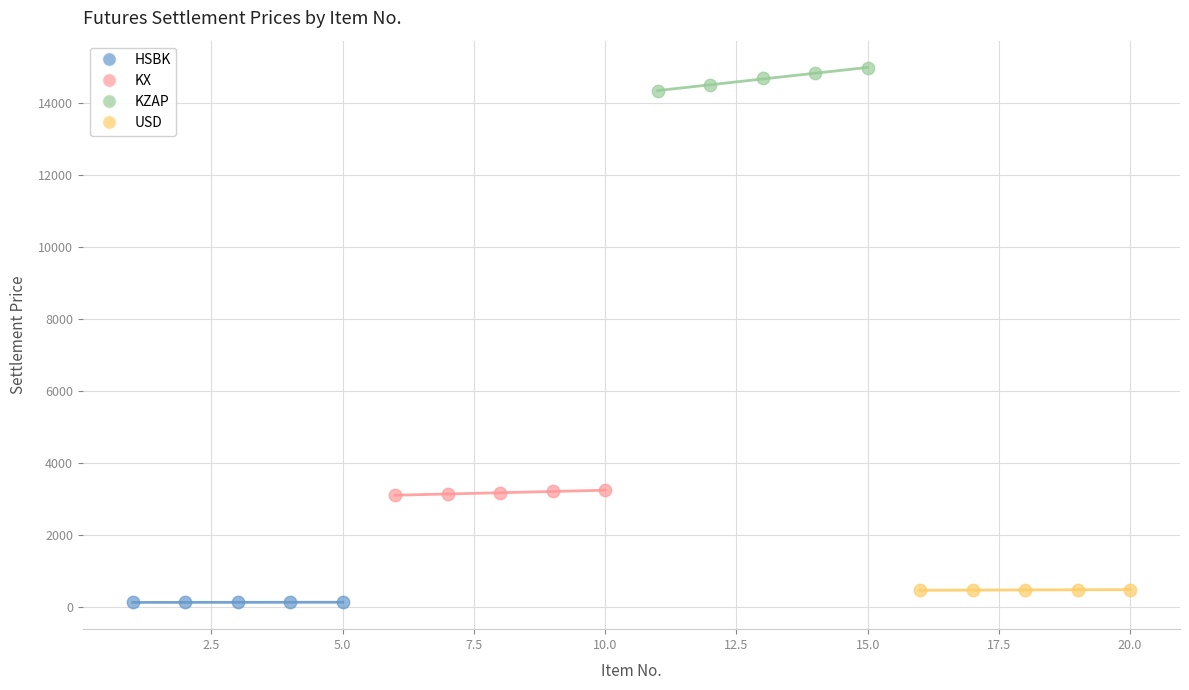

Which series reaches the maximum Y coordinate?

KZAP